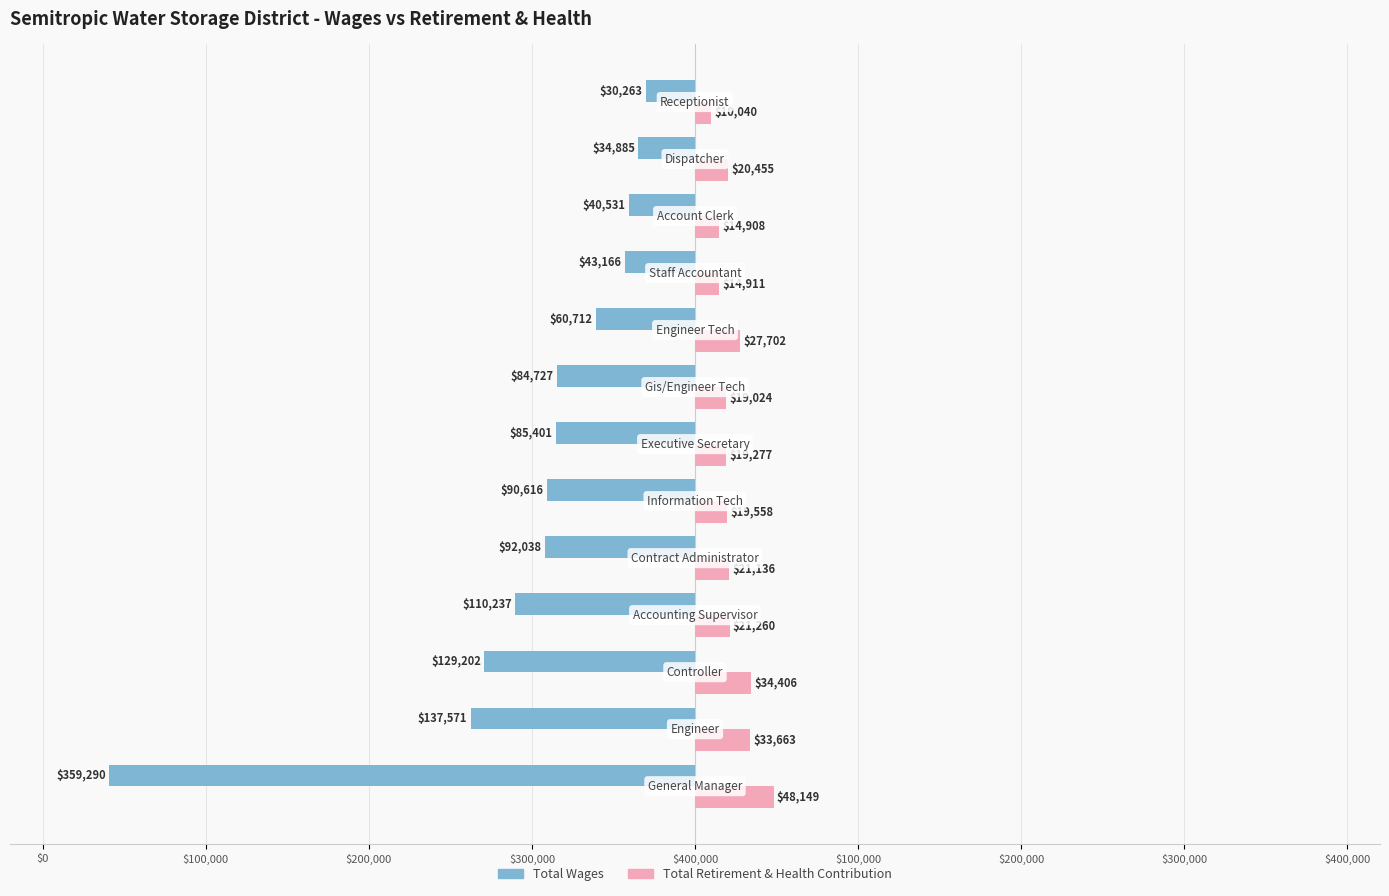

What is the value of the Total Wages bar at the 5th from the left?

-92038